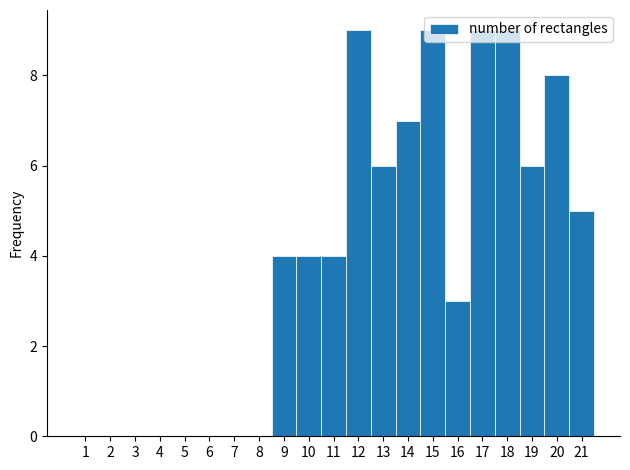

Reading left to right, transcribe this chart: for each bar, give the range it covers on the x-axis and its height. The values are not printed on the chart, so give them approximately, as read against the axis.

0.5 to 1.5: 0
1.5 to 2.5: 0
2.5 to 3.5: 0
3.5 to 4.5: 0
4.5 to 5.5: 0
5.5 to 6.5: 0
6.5 to 7.5: 0
7.5 to 8.5: 0
8.5 to 9.5: 4
9.5 to 10.5: 4
10.5 to 11.5: 4
11.5 to 12.5: 9
12.5 to 13.5: 6
13.5 to 14.5: 7
14.5 to 15.5: 9
15.5 to 16.5: 3
16.5 to 17.5: 9
17.5 to 18.5: 9
18.5 to 19.5: 6
19.5 to 20.5: 8
20.5 to 21.5: 5